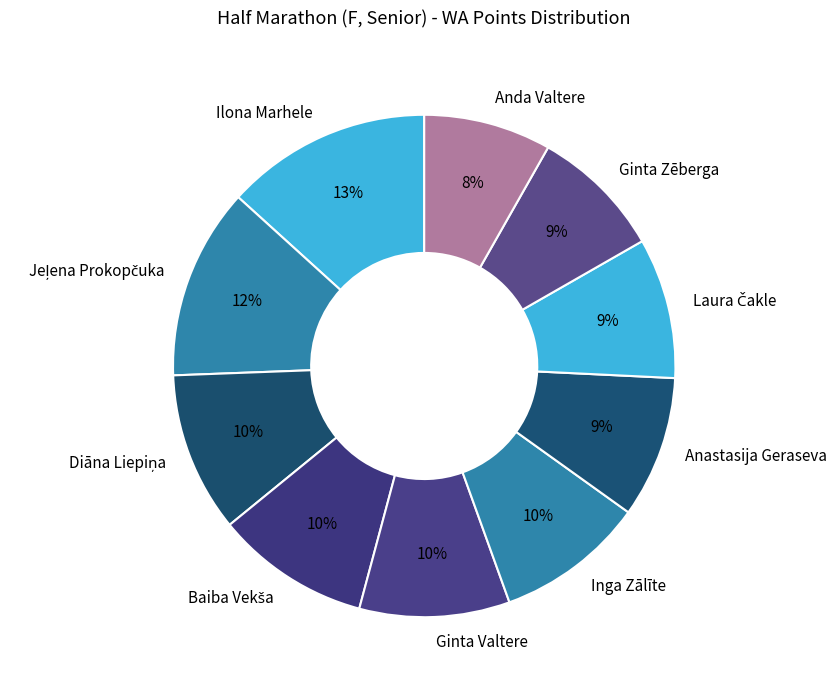

The Ginta Valtere slice represents 25% of the pie. True or false?

False